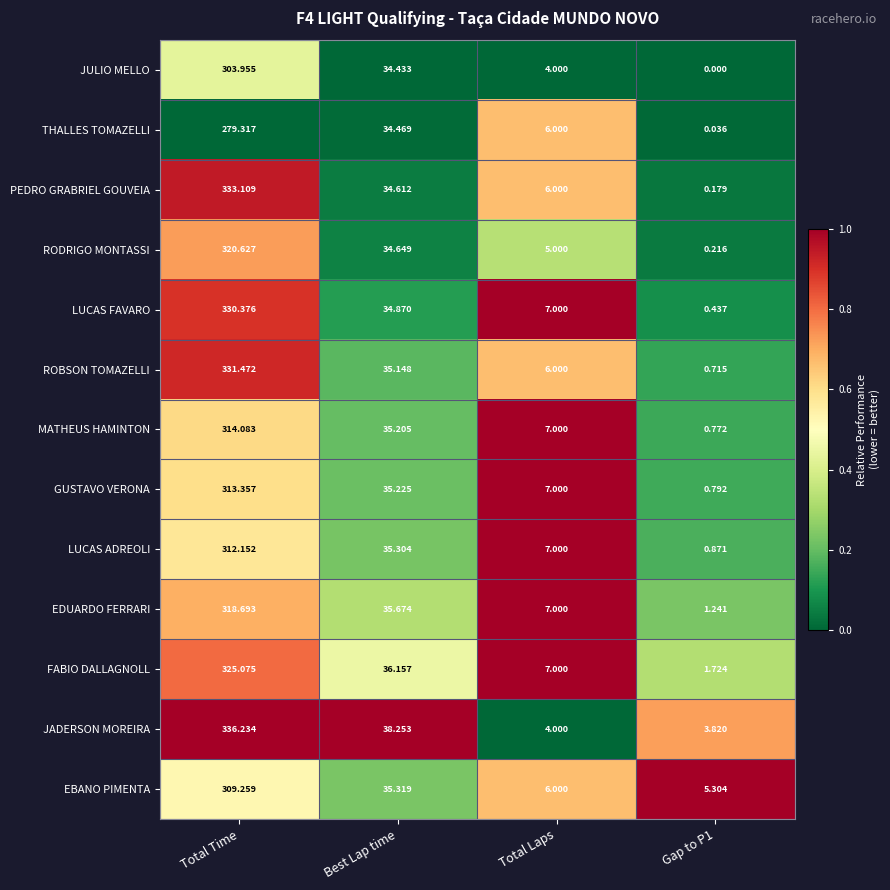

List the series in order of their peak value, lowest first.

THALLES TOMAZELLI, JULIO MELLO, EBANO PIMENTA, LUCAS ADREOLI, GUSTAVO VERONA, MATHEUS HAMINTON, EDUARDO FERRARI, RODRIGO MONTASSI, FABIO DALLAGNOLL, LUCAS FAVARO, ROBSON TOMAZELLI, PEDRO GRABRIEL GOUVEIA, JADERSON MOREIRA